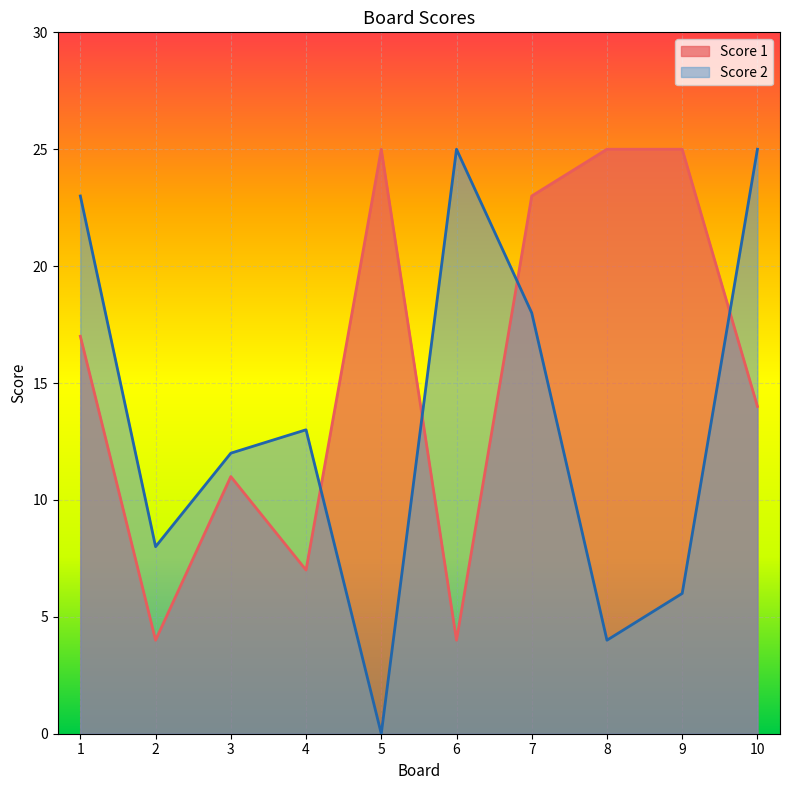

True or false: Score 1 and Score 2 intersect in this chart.

True